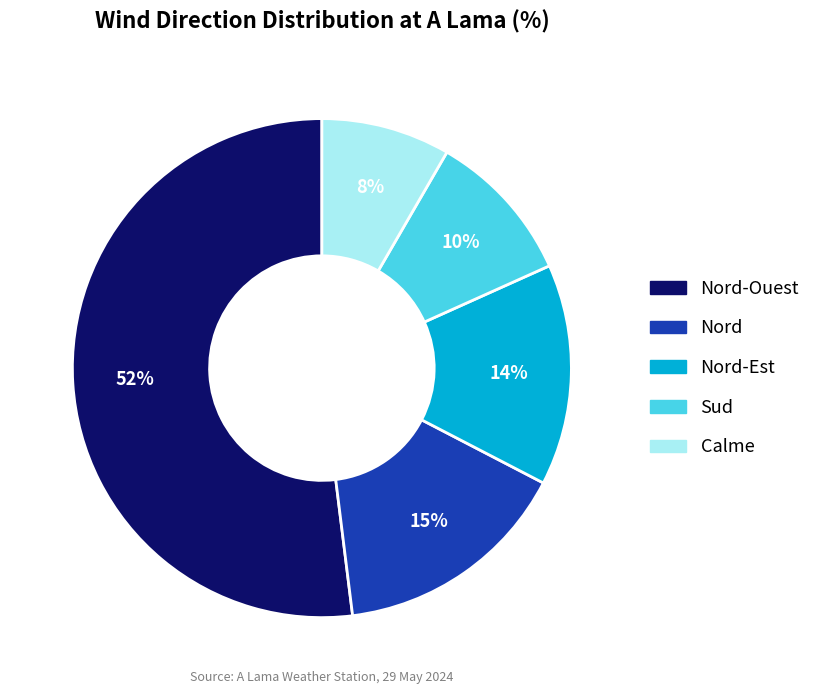

Count the number of slices in the pie.

5